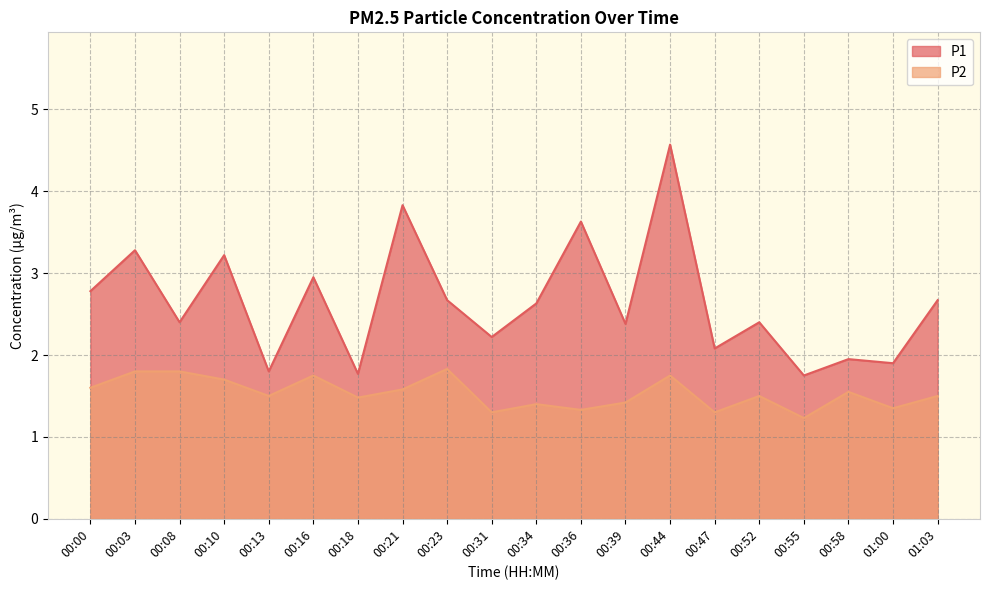

Rank the series by their average value, from highest to lowest.

P1, P2